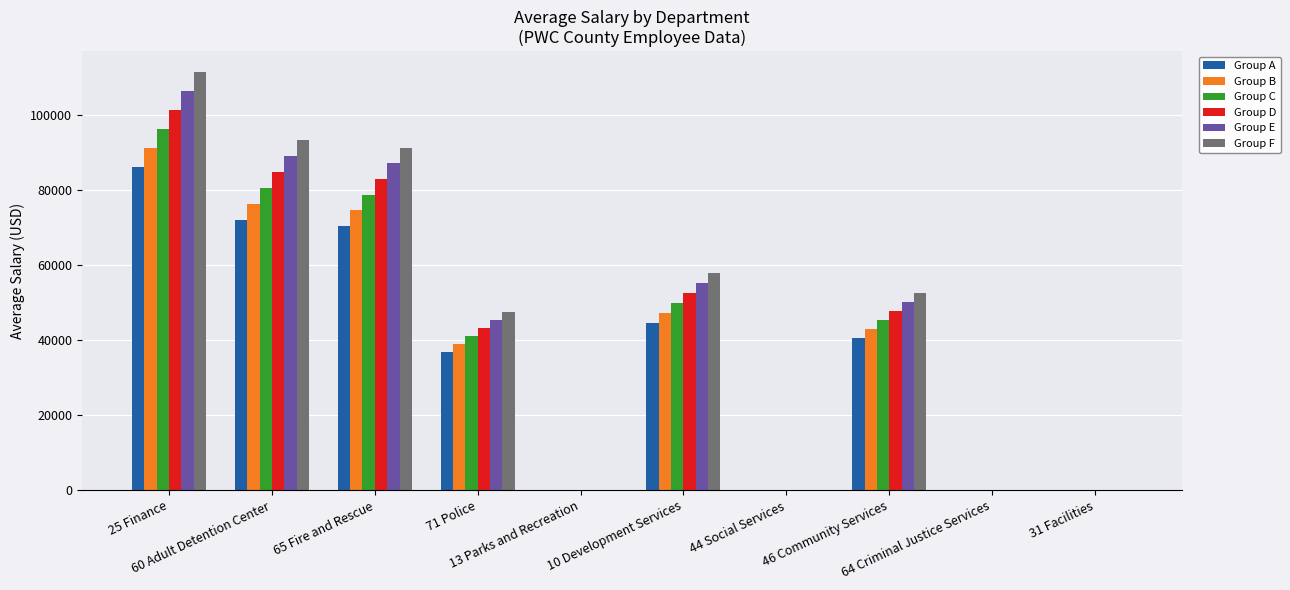

What is the greatest value displayed?

111339.4